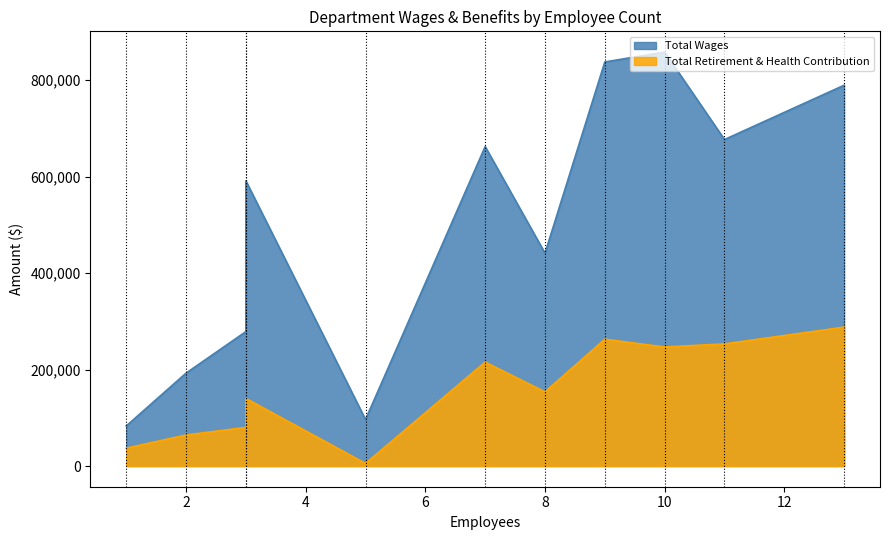

The Total Retirement & Health Contribution series shows 287942 at Operations. True or false?

True